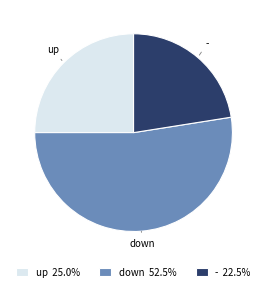

Is the sum of down and - greater than half?

Yes